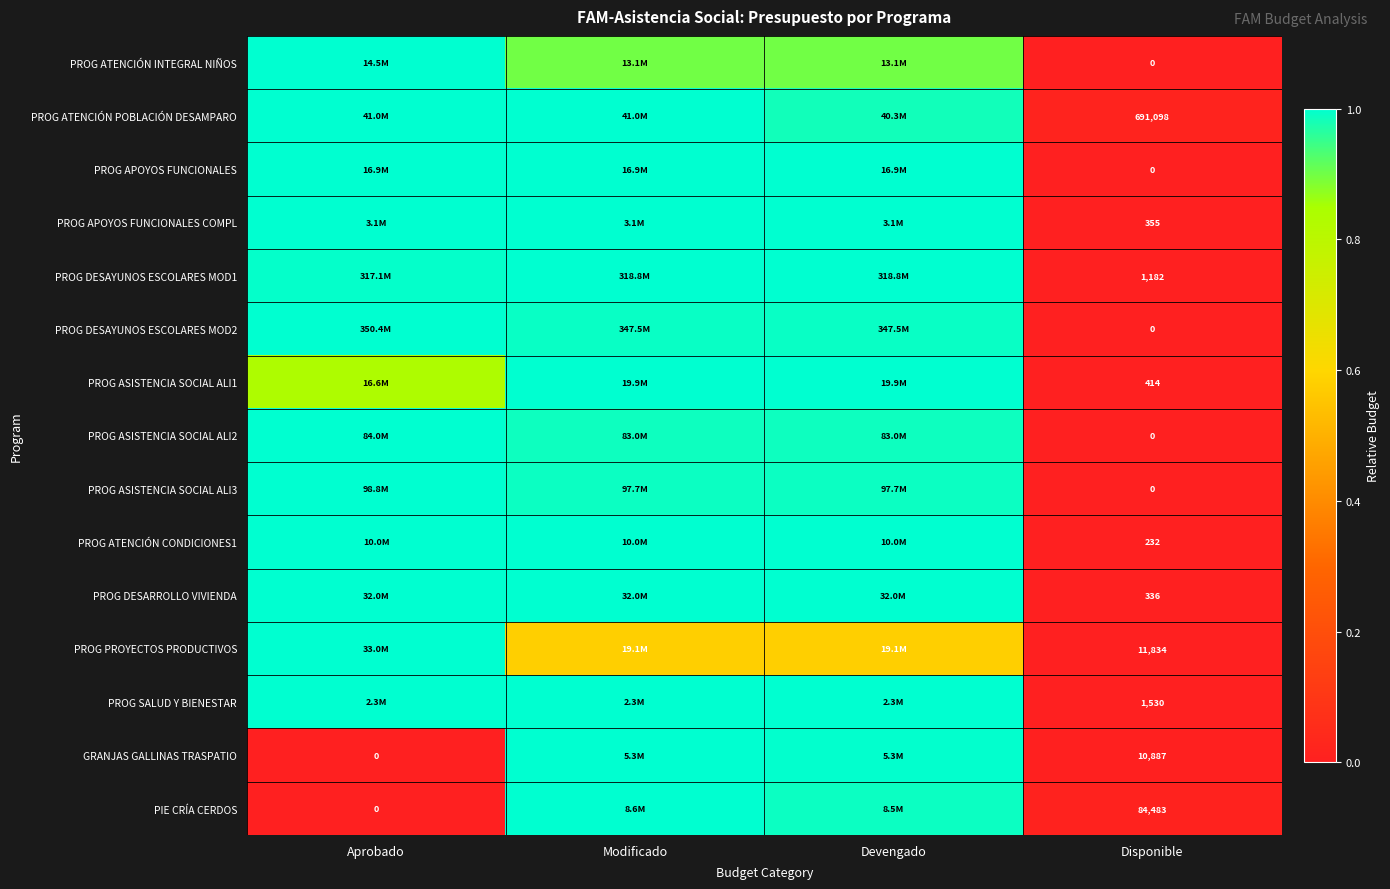

The value of PIE CRÍA CERDOS at Disponible is 0.0. True or false?

False